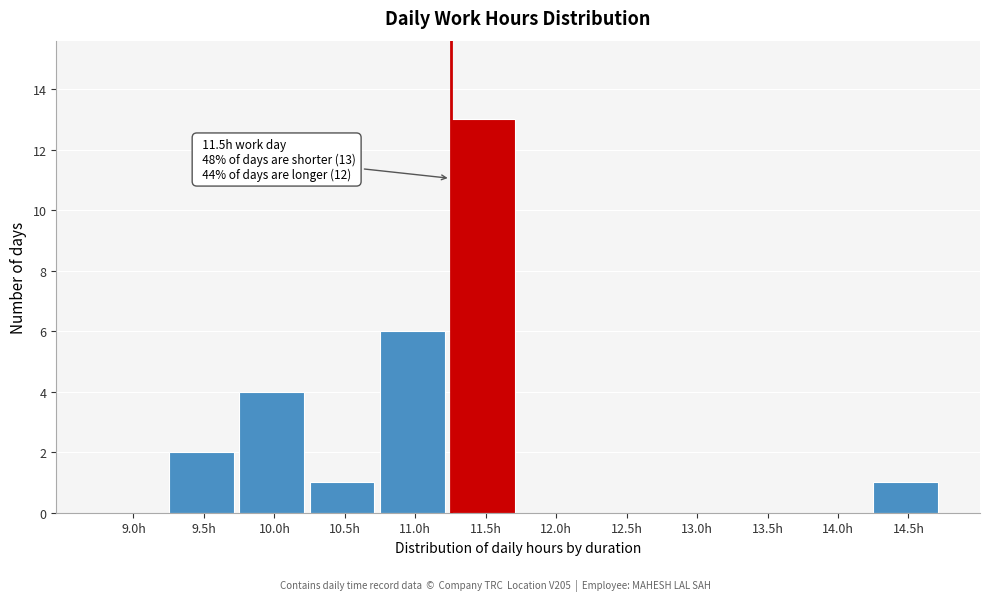

Reading left to right, list all the values displayed in this chart.

9.0h=0	9.5h=2	10.0h=4	10.5h=1	11.0h=6	11.5h=13	12.0h=0	12.5h=0	13.0h=0	13.5h=0	14.0h=0	14.5h=1